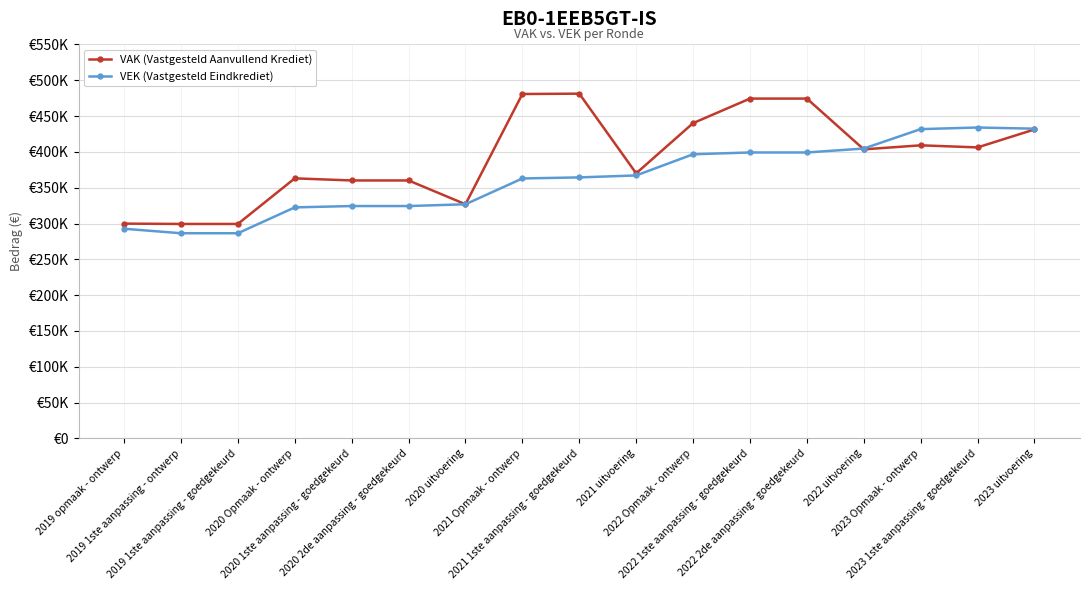

Between 2019 opmaak - ontwerp and 2020 1ste aanpassing - goedgekeurd, which is larger?

2020 1ste aanpassing - goedgekeurd